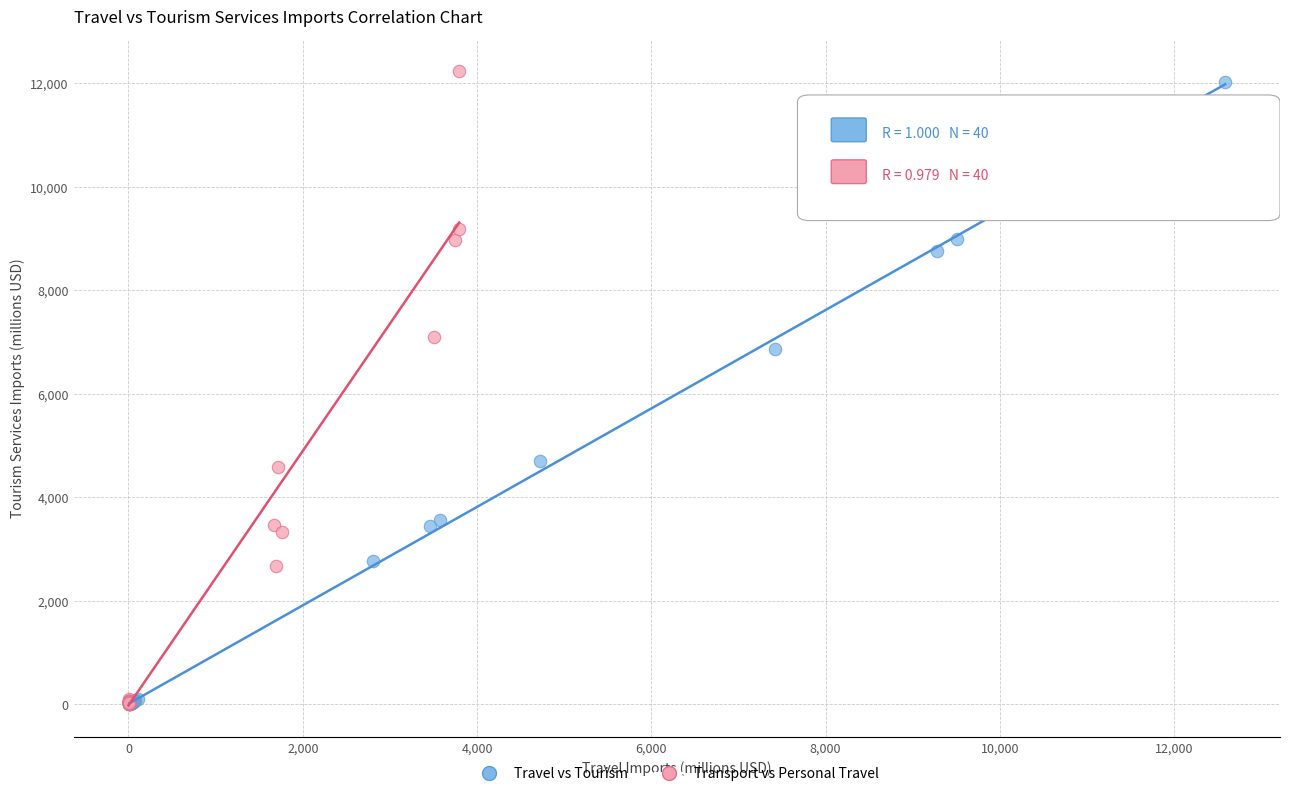

Which series has the widest spread of Y values?

Transport vs Personal Travel